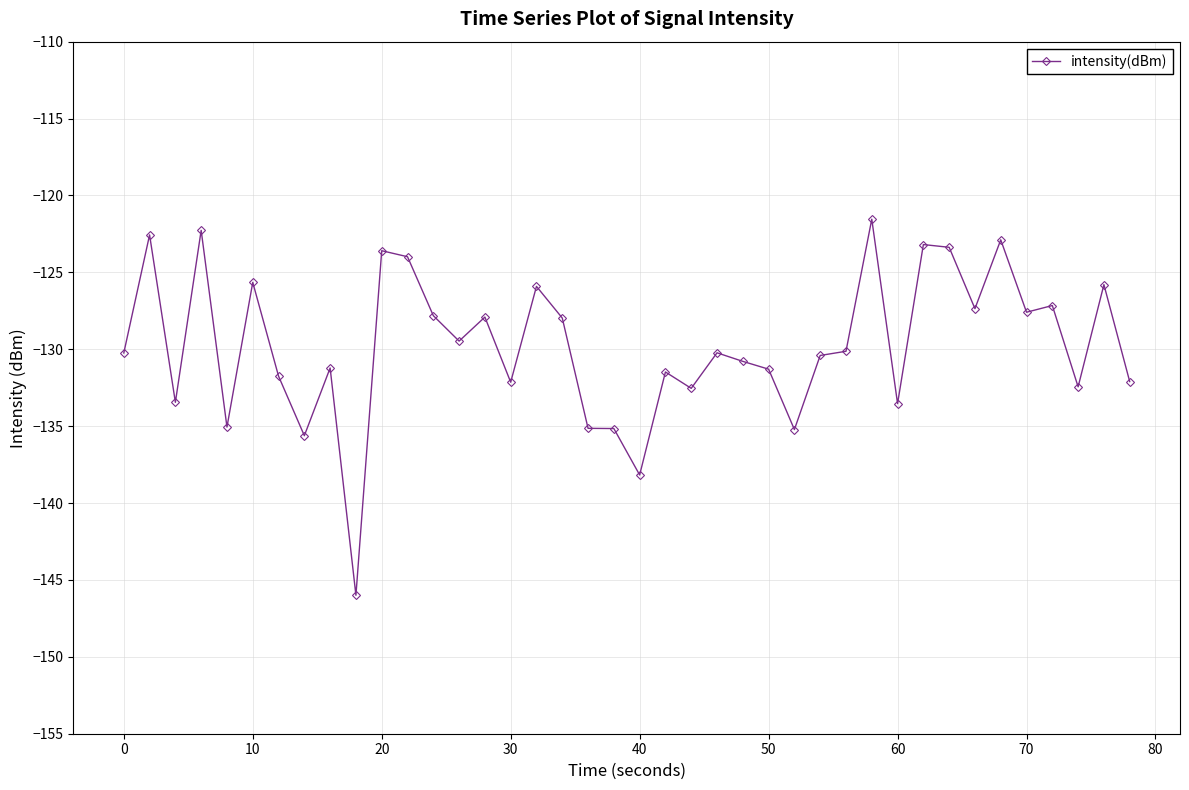

What is the value of the 33rd point from the left?

-123.4